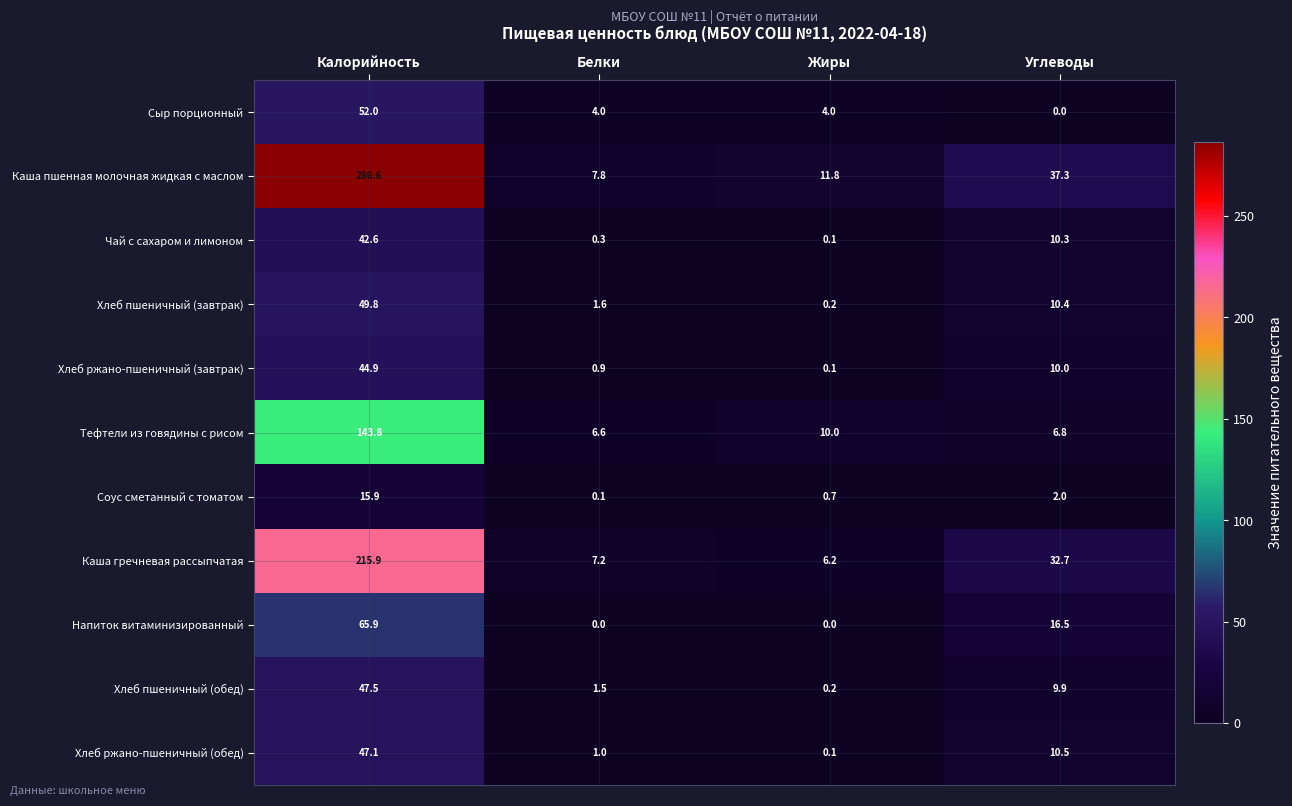

What is the difference between the highest and lowest values at Калорийность?

270.7